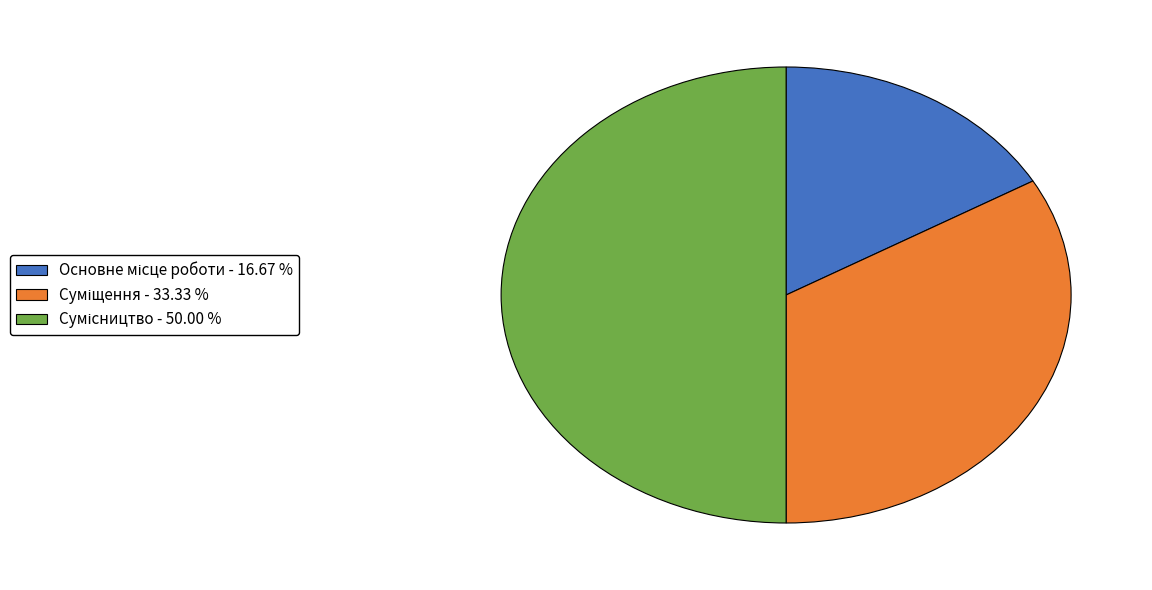

Is it true that Суміщення is 33% of the pie?

True